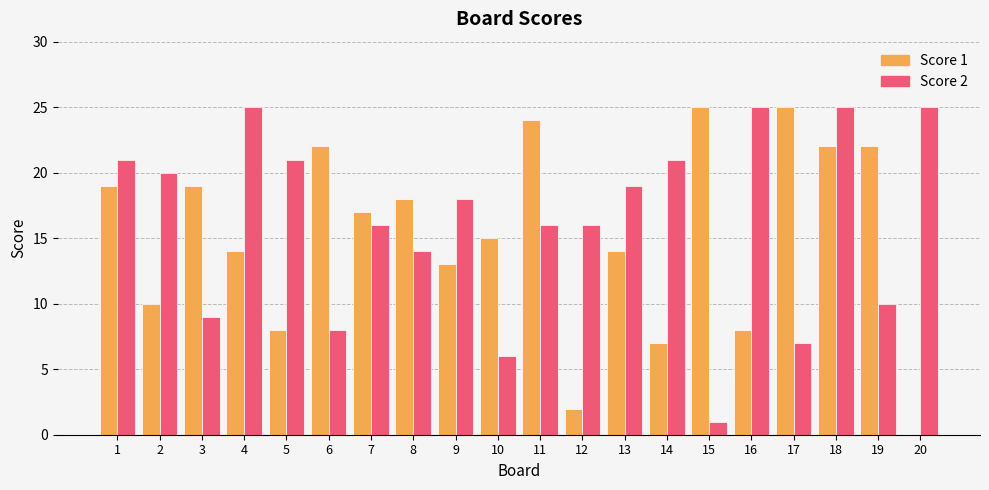

Are the bars horizontal?

No